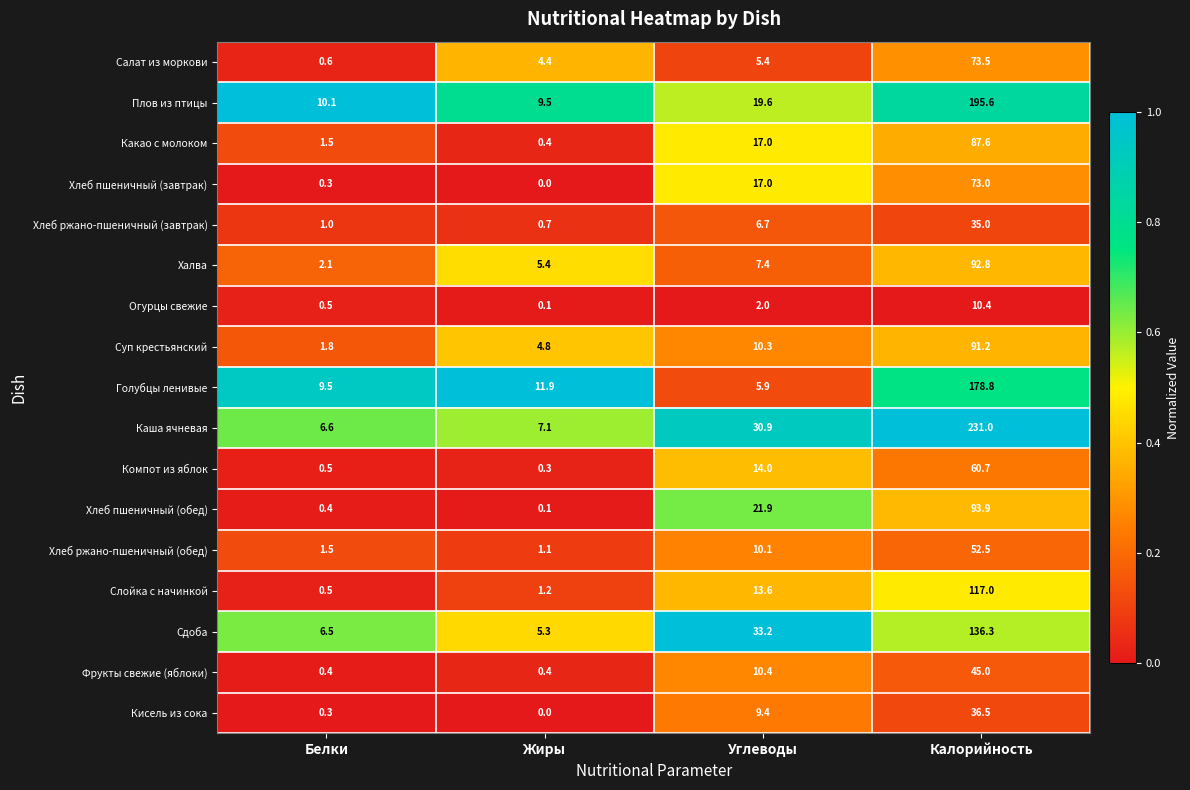

Where is Фрукты свежие (яблоки) nearest to the value 22?

Углеводы